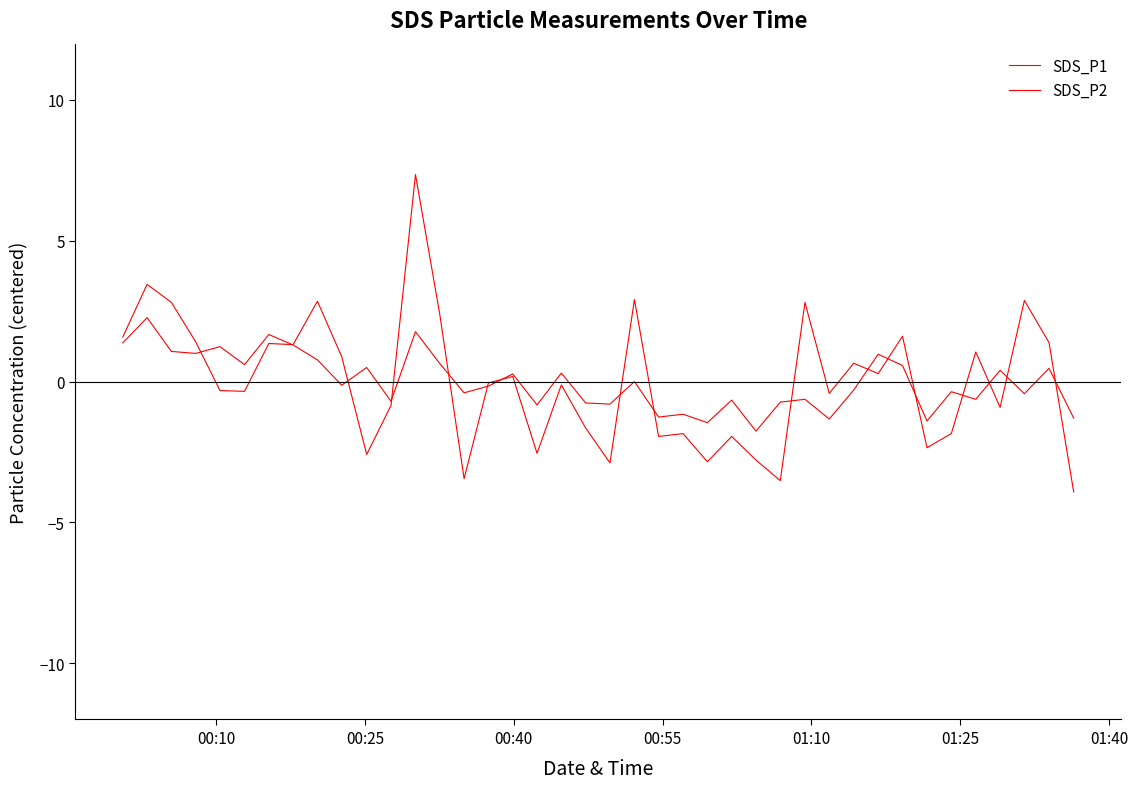

What is the value of the SDS_P2 point at the 9th from the left?

0.8